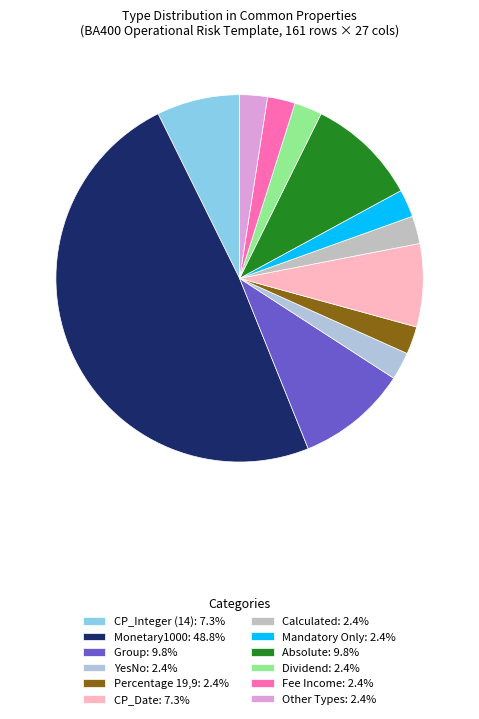

Is there any slice that represents more than half of the pie?

No